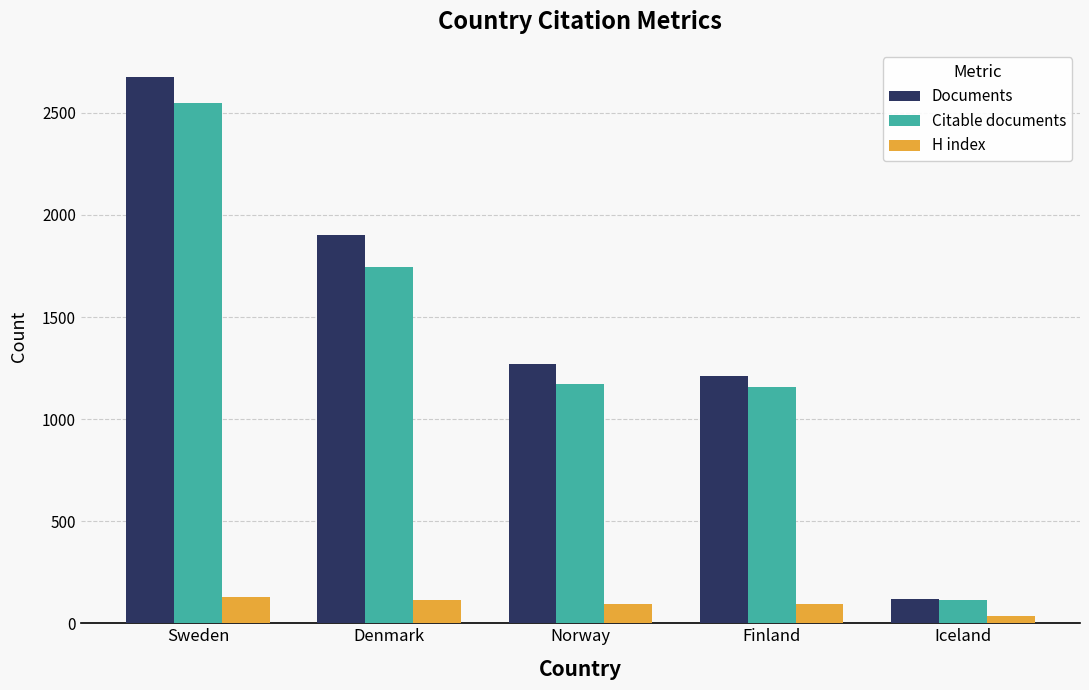

What is the difference between the second highest and minimum values in the Documents series?

1785